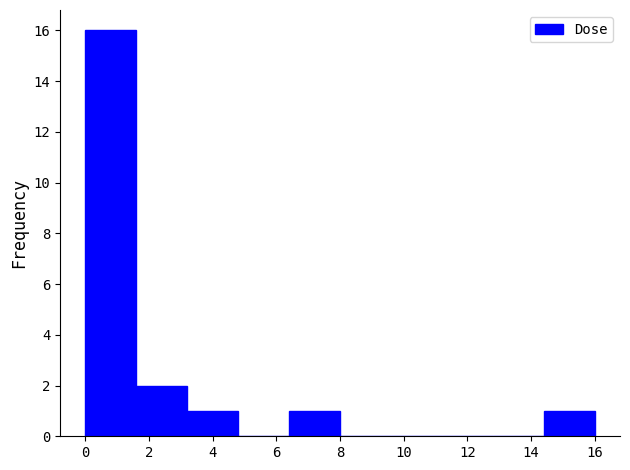

Reading left to right, transcribe this chart: for each bar, give the range it covers on the x-axis and its height. Neither the bar edges nor the heights are printed on the chart, so give them approximately, as read against the axes.

0.0 to 1.6: 16
1.6 to 3.2: 2
3.2 to 4.8: 1
4.8 to 6.4: 0
6.4 to 8.0: 1
8.0 to 9.6: 0
9.6 to 11.2: 0
11.2 to 12.8: 0
12.8 to 14.4: 0
14.4 to 16.0: 1